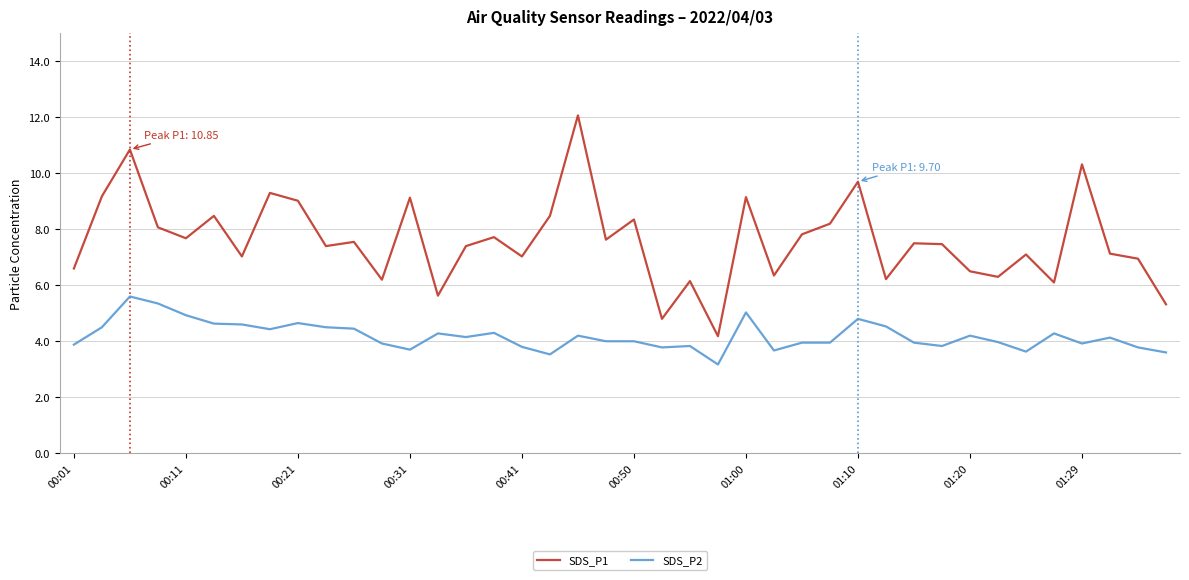

What is the sum of all SDS_P1 values?

304.1